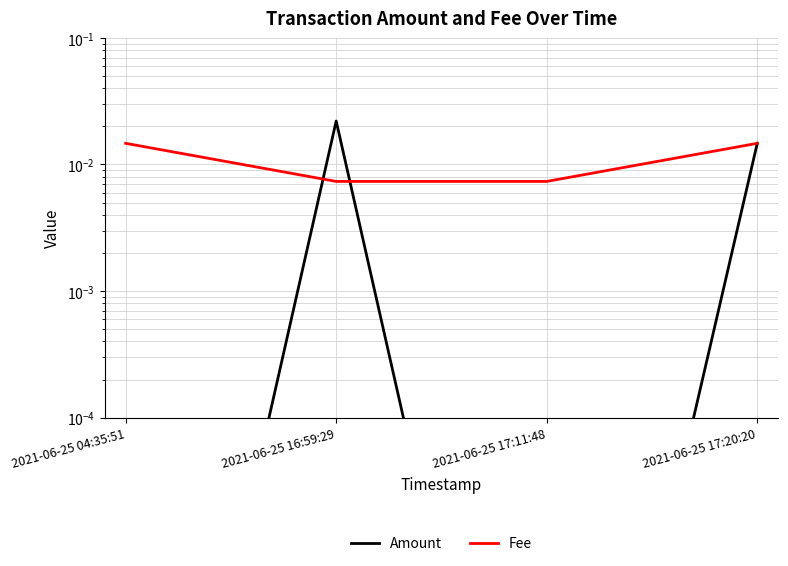

At which category is the sum across all series the highest?

2021-06-25 16:59:29